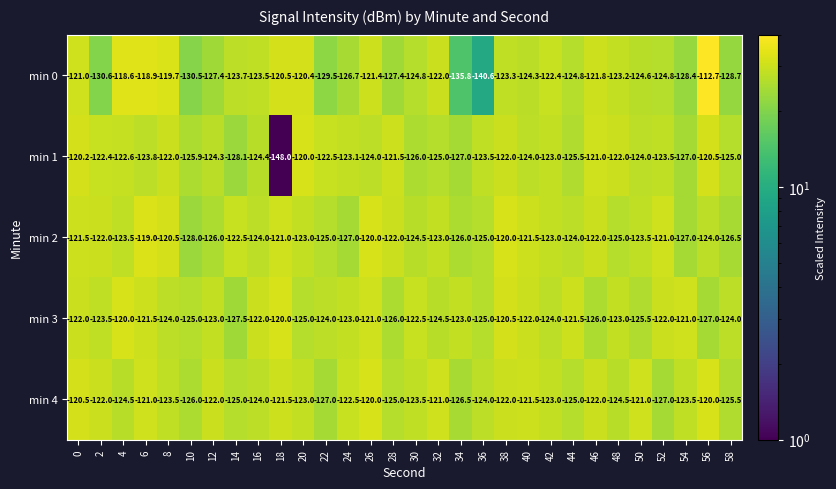

Between 16 and 54, which series saw the biggest shift?

min 0